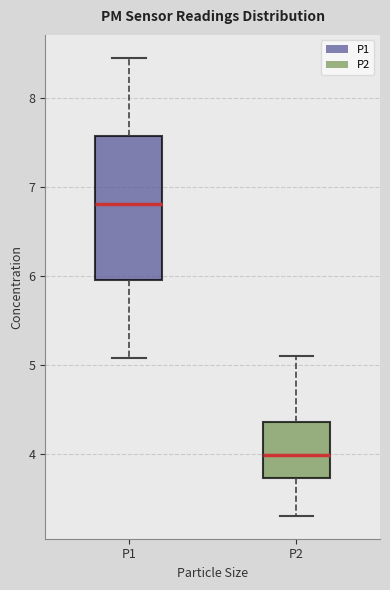

Reading left to right, read every box against the y-axis: the position of its median line, the range the box covers, and the ends of its whiskers. The values are not printed on the chart, so give them approximately, as read against the axis.

P1: median 6.8, box 6.0 to 7.6, whiskers 5.1 to 8.5
P2: median 4.0, box 3.7 to 4.4, whiskers 3.3 to 5.1